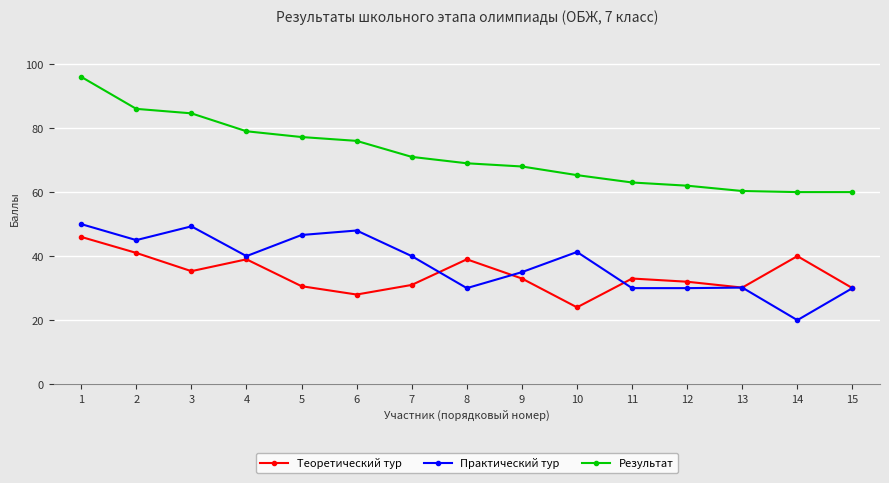

True or false: Результат has a value of 25.6 at 1.

False